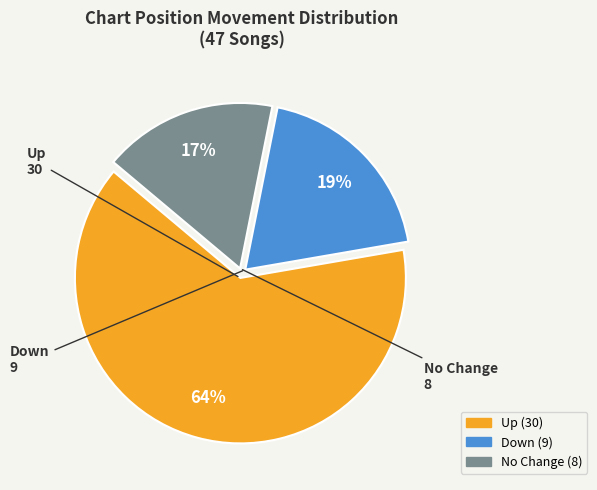

To the nearest percent, what is the average slice percentage?

33%